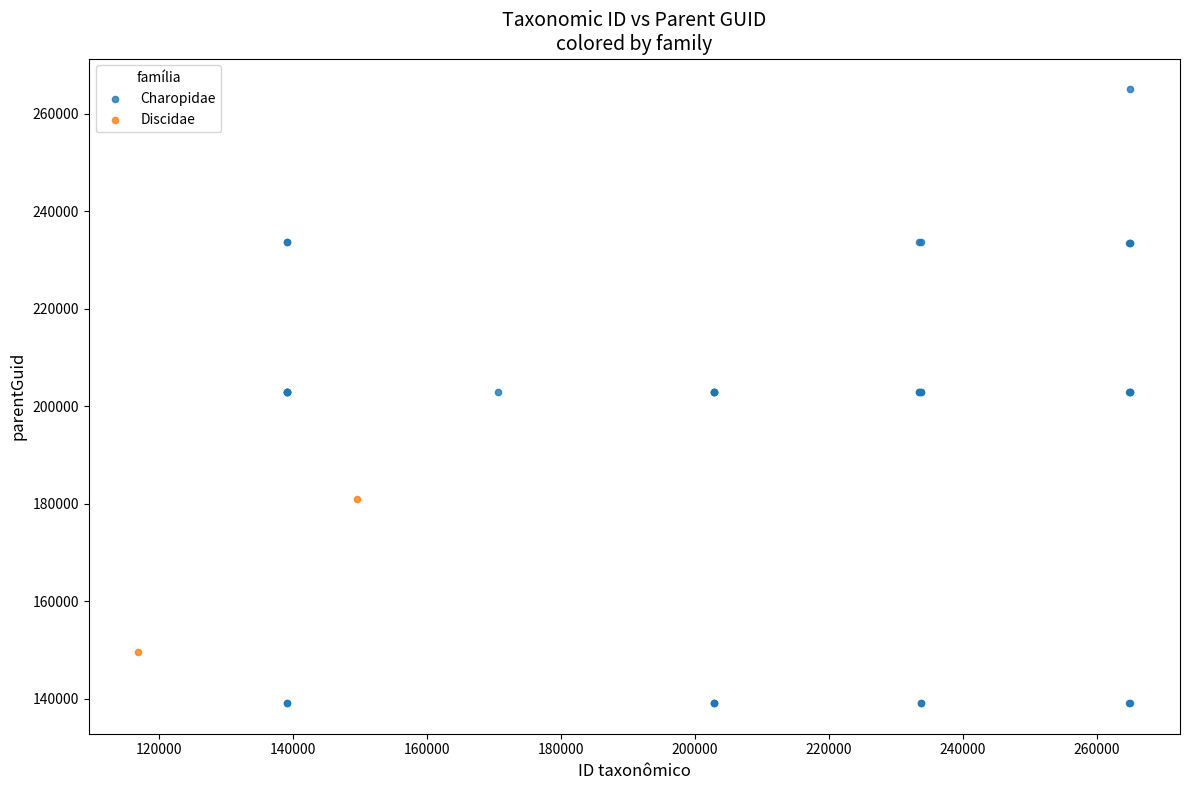

What are all the series names shown in the legend?

Charopidae, Discidae